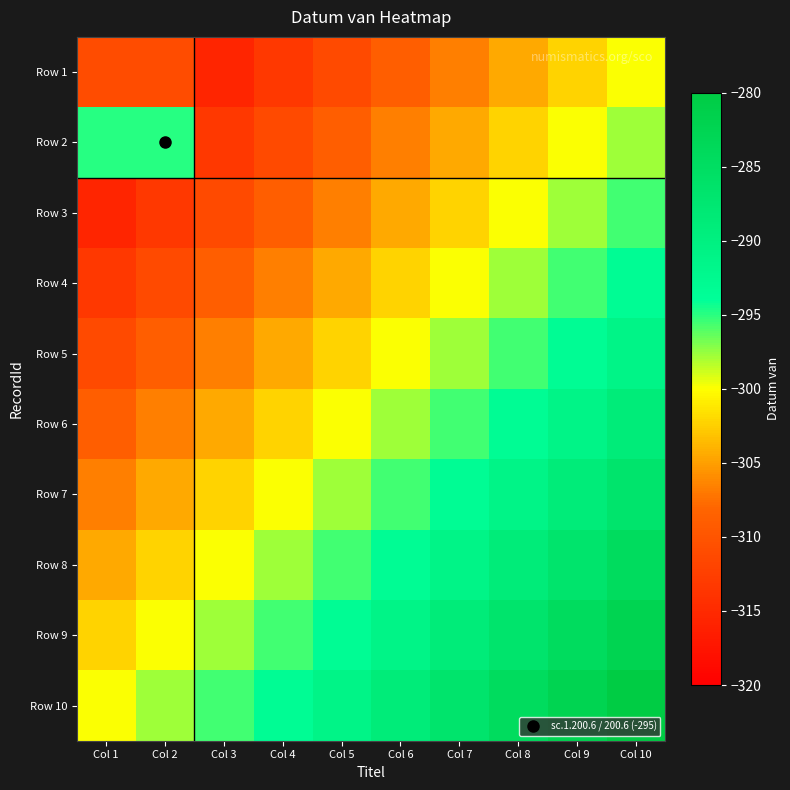

Reading left to right, list all the values displayed in this chart.

Row 1: Col 1=-311.0	Col 2=-311.0	Col 3=-315.6	Col 4=-313.3	Col 5=-311.1	Col 6=-308.9	Col 7=-306.7	Col 8=-304.4	Col 9=-302.2	Col 10=-300.0
Row 2: Col 1=-295.0	Col 2=-295.0	Col 3=-313.3	Col 4=-311.1	Col 5=-308.9	Col 6=-306.7	Col 7=-304.4	Col 8=-302.2	Col 9=-300.0	Col 10=-297.8
Row 3: Col 1=-315.6	Col 2=-313.3	Col 3=-311.1	Col 4=-308.9	Col 5=-306.7	Col 6=-304.4	Col 7=-302.2	Col 8=-300.0	Col 9=-297.8	Col 10=-295.6
Row 4: Col 1=-313.3	Col 2=-311.1	Col 3=-308.9	Col 4=-306.7	Col 5=-304.4	Col 6=-302.2	Col 7=-300.0	Col 8=-297.8	Col 9=-295.6	Col 10=-293.3
Row 5: Col 1=-311.1	Col 2=-308.9	Col 3=-306.7	Col 4=-304.4	Col 5=-302.2	Col 6=-300.0	Col 7=-297.8	Col 8=-295.6	Col 9=-293.3	Col 10=-291.1
Row 6: Col 1=-308.9	Col 2=-306.7	Col 3=-304.4	Col 4=-302.2	Col 5=-300.0	Col 6=-297.8	Col 7=-295.6	Col 8=-293.3	Col 9=-291.1	Col 10=-288.9
Row 7: Col 1=-306.7	Col 2=-304.4	Col 3=-302.2	Col 4=-300.0	Col 5=-297.8	Col 6=-295.6	Col 7=-293.3	Col 8=-291.1	Col 9=-288.9	Col 10=-286.7
Row 8: Col 1=-304.4	Col 2=-302.2	Col 3=-300.0	Col 4=-297.8	Col 5=-295.6	Col 6=-293.3	Col 7=-291.1	Col 8=-288.9	Col 9=-286.7	Col 10=-284.4
Row 9: Col 1=-302.2	Col 2=-300.0	Col 3=-297.8	Col 4=-295.6	Col 5=-293.3	Col 6=-291.1	Col 7=-288.9	Col 8=-286.7	Col 9=-284.4	Col 10=-282.2
Row 10: Col 1=-300.0	Col 2=-297.8	Col 3=-295.6	Col 4=-293.3	Col 5=-291.1	Col 6=-288.9	Col 7=-286.7	Col 8=-284.4	Col 9=-282.2	Col 10=-280.0